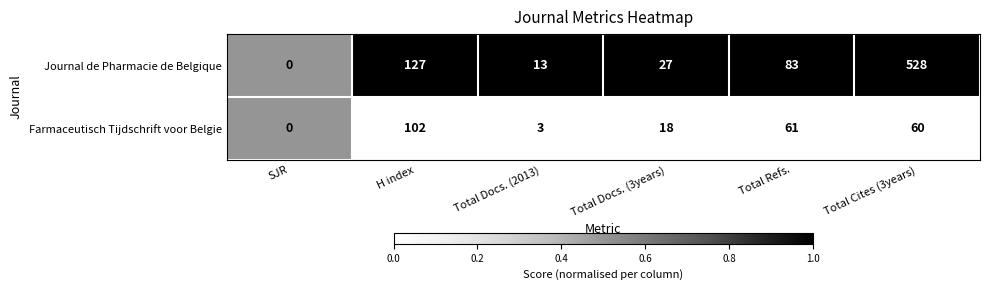

What is the sum of the Journal de Pharmacie de Belgique values at H index and Total Refs.?

210